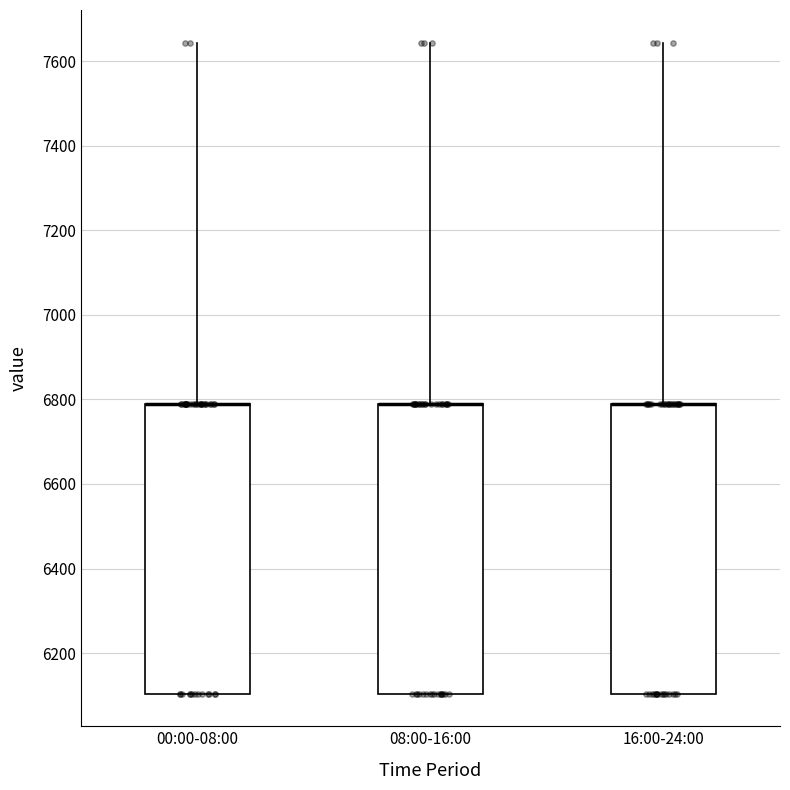

Where is the lower edge of the box for 08:00-16:00 on the y-axis? The values are not printed on the chart, so give them approximately, as read against the axis.

6100